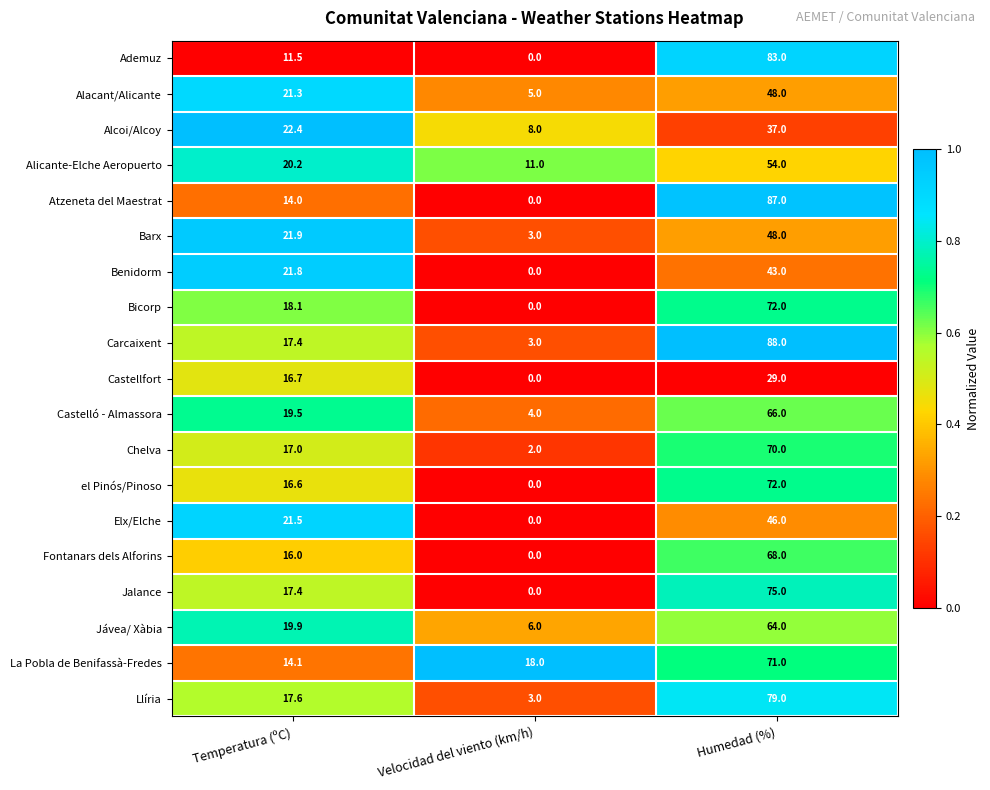

The Jávea/ Xàbia series shows 64.0 at Humedad (%). True or false?

True